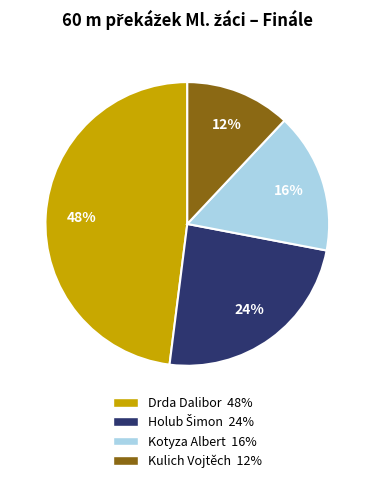

What is the largest slice in the pie chart?

Drda Dalibor